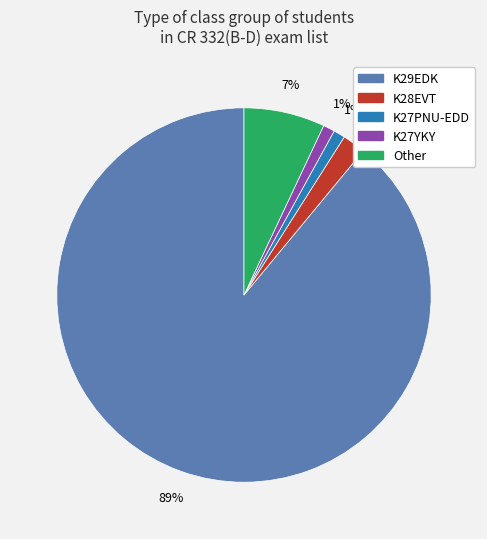

To the nearest percent, what is the difference between the largest and smallest slice percentages?

88%